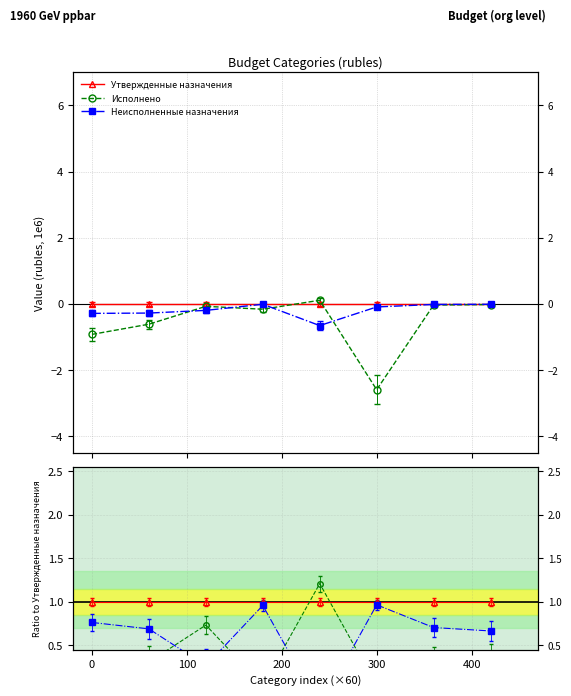

Rank the series by their maximum value, from highest to lowest.

Исполнено, Утвержденные назначения, Неисполненные назначения